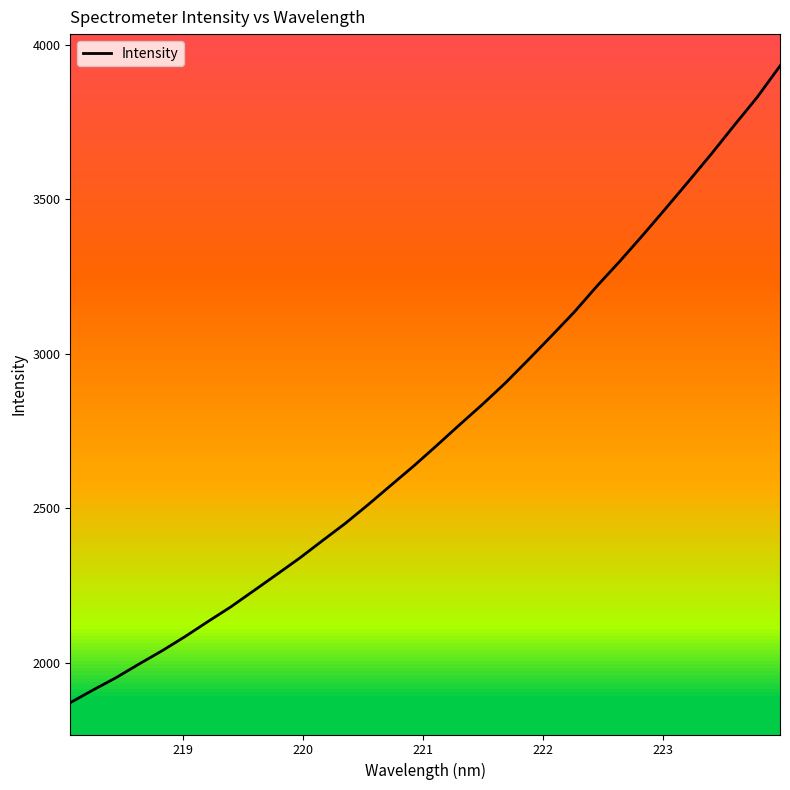

What is the difference between the maximum and minimum values?

2061.4